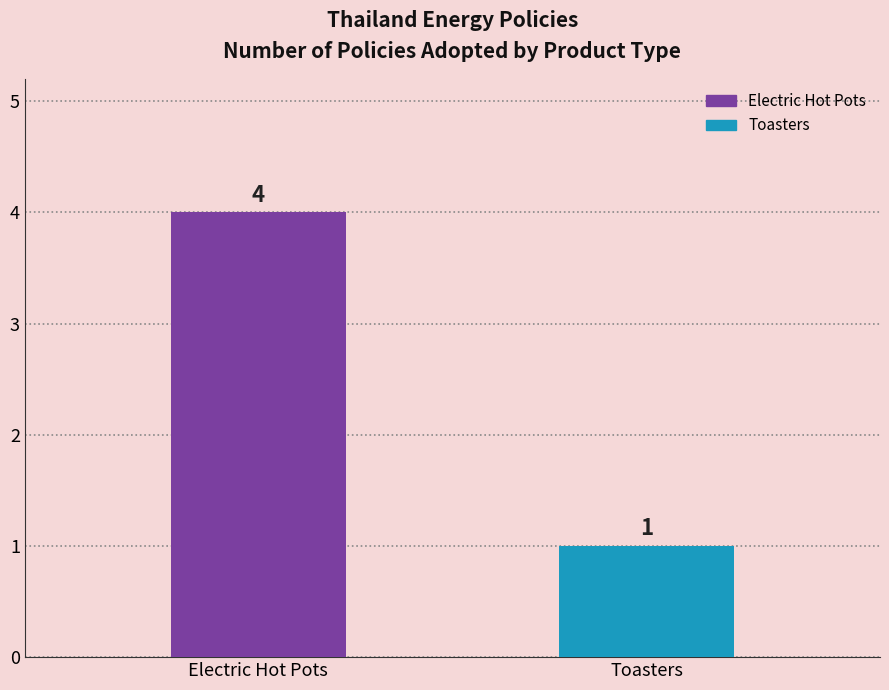

Where is the data nearest to the value 2?

Toasters